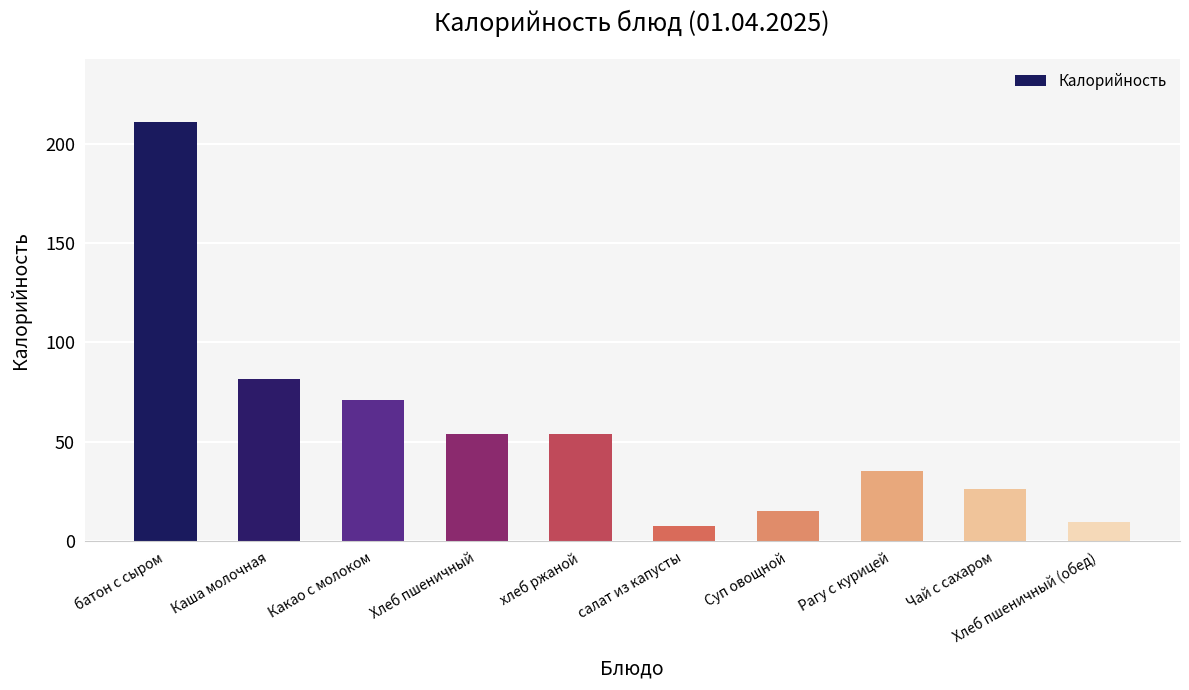

What is the label of the 6th bar from the right?

хлеб ржаной